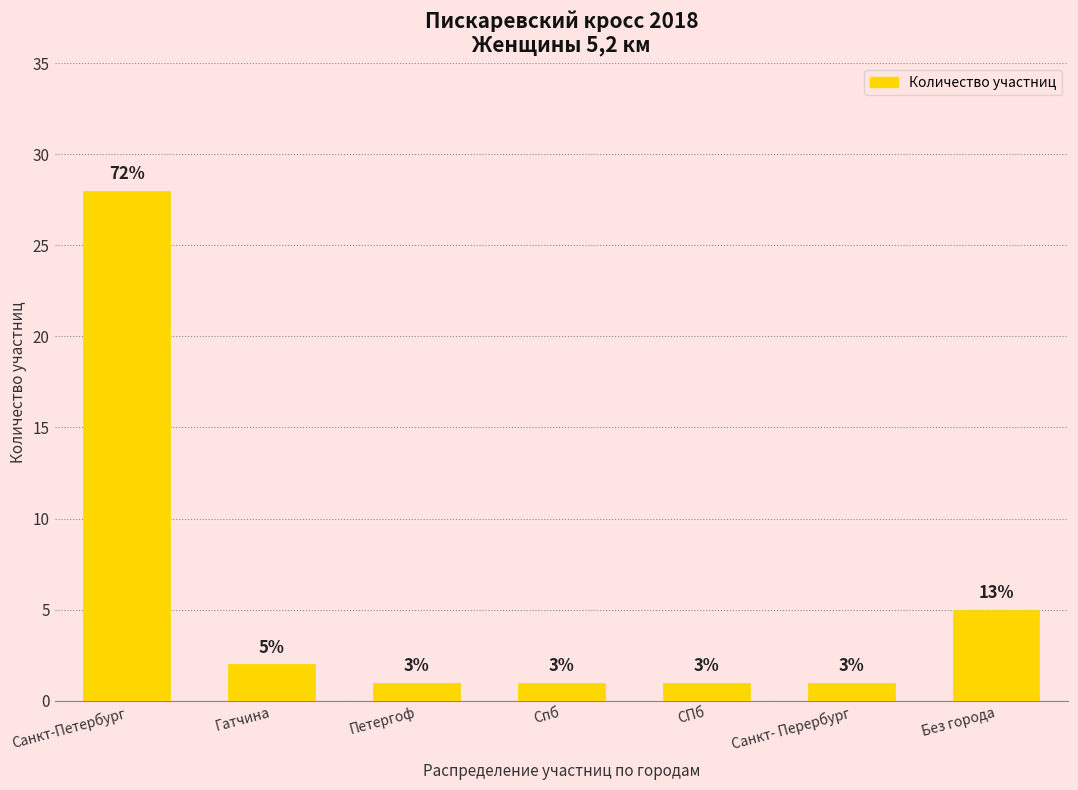

What is the label of the 3rd bar from the left?

Петергоф